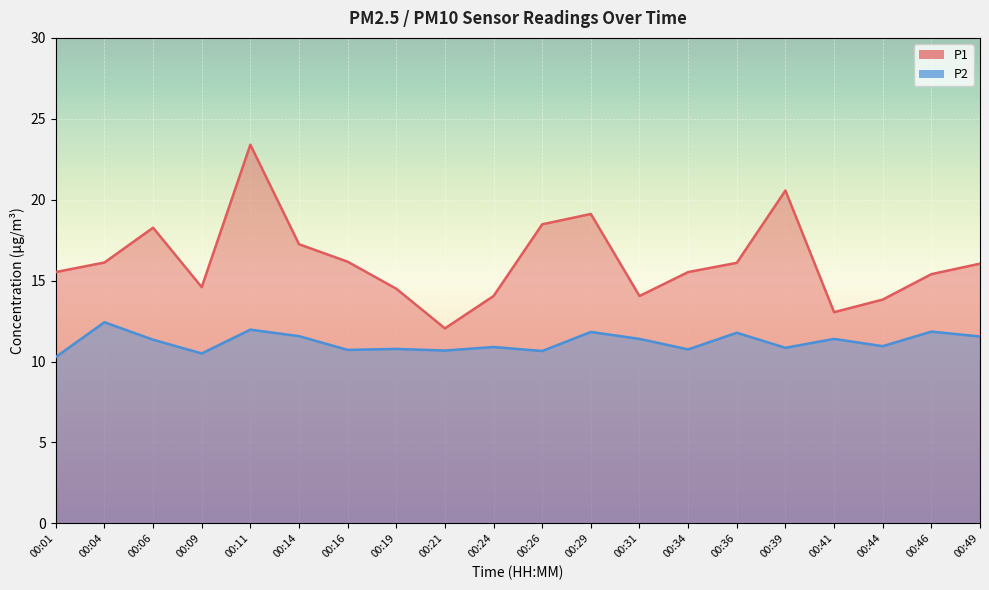

What is the total value across all series at 00:44?

24.8